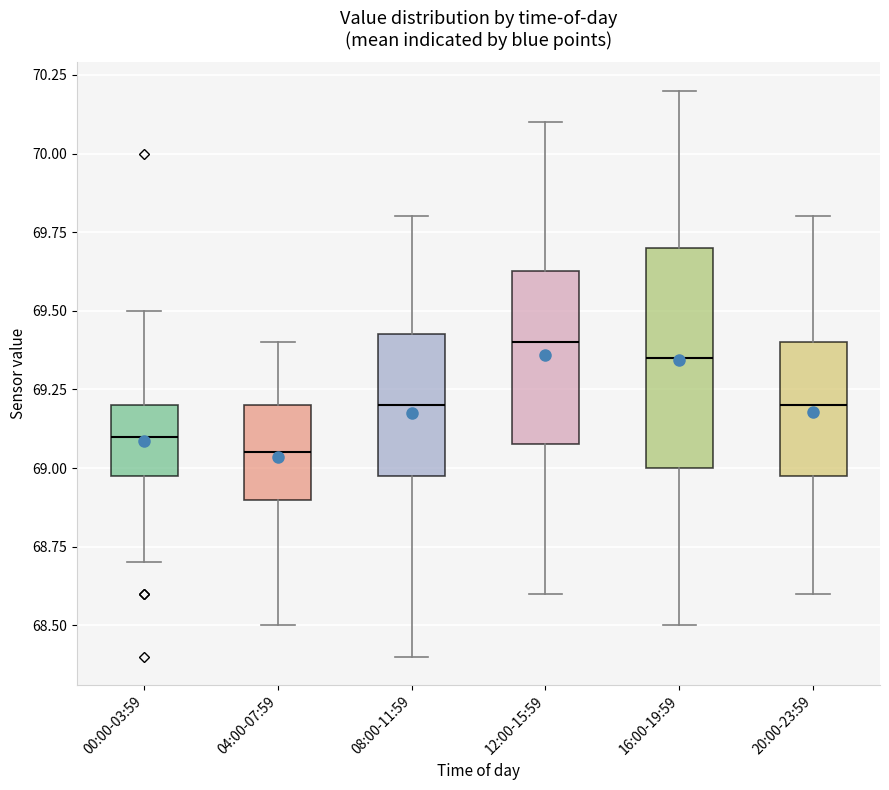

Reading left to right, read every box against the y-axis: the position of its median line, the range the box covers, and the ends of its whiskers. The values are not printed on the chart, so give them approximately, as read against the axis.

00:00-03:59: median 69.10, box 69.00 to 69.20, whiskers 68.70 to 69.50
04:00-07:59: median 69.05, box 68.90 to 69.20, whiskers 68.50 to 69.40
08:00-11:59: median 69.20, box 69.00 to 69.45, whiskers 68.40 to 69.80
12:00-15:59: median 69.40, box 69.10 to 69.65, whiskers 68.60 to 70.10
16:00-19:59: median 69.35, box 69.00 to 69.70, whiskers 68.50 to 70.20
20:00-23:59: median 69.20, box 69.00 to 69.40, whiskers 68.60 to 69.80